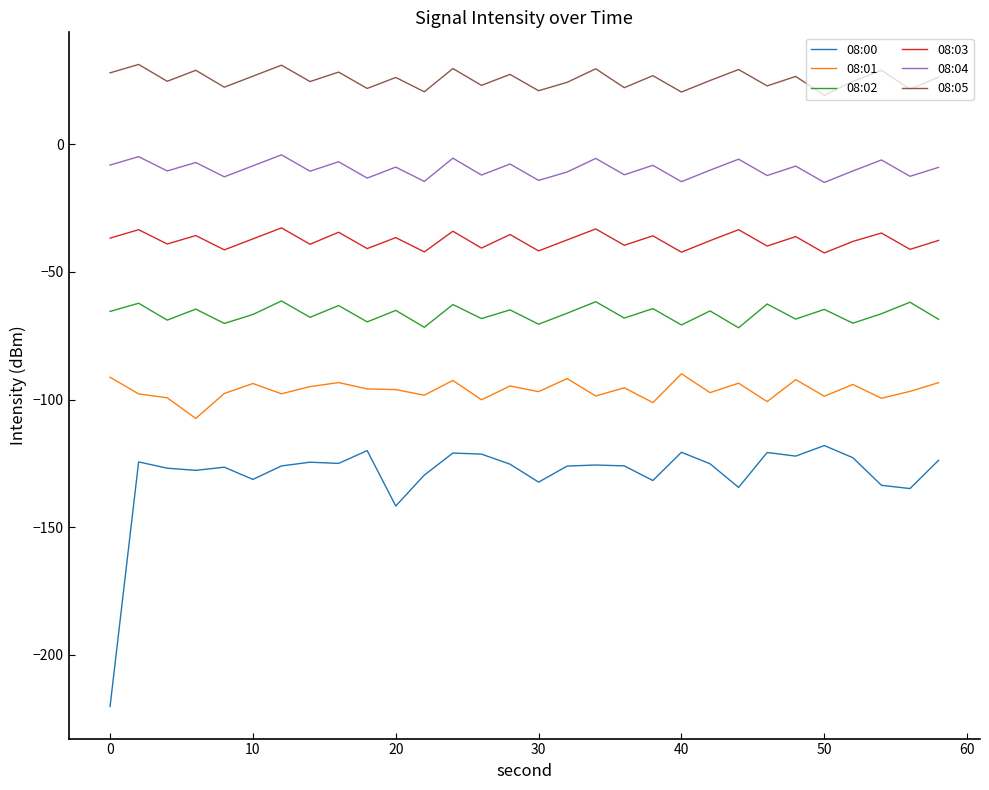

Which series has the widest spread of values?

08:00